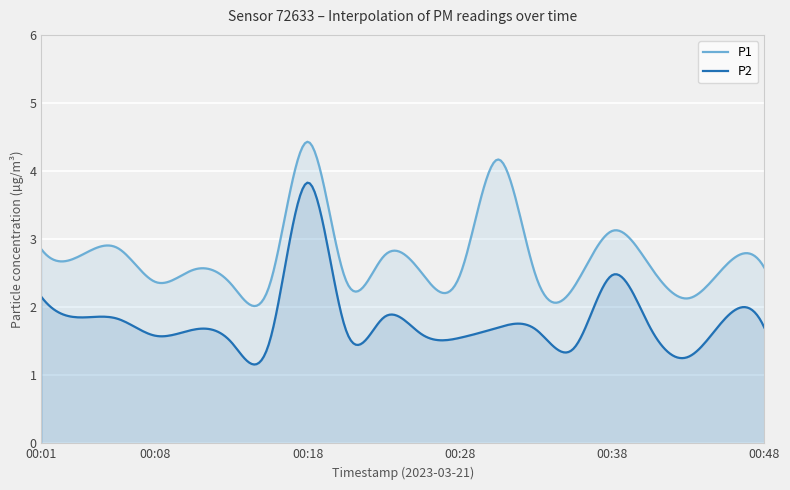

Which series has the largest total across all categories?

P1